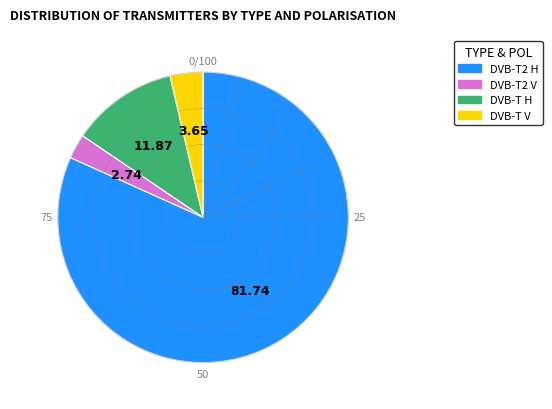

Combined, do DVB-T H and DVB-T2 V account for over 50%?

No